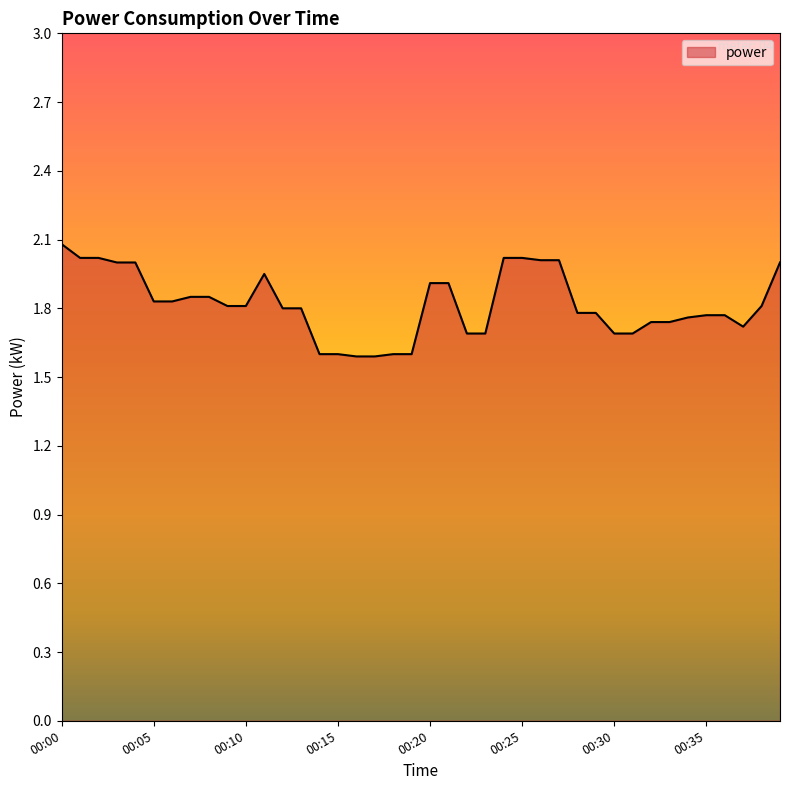

What is the difference between the maximum and minimum values?

0.5